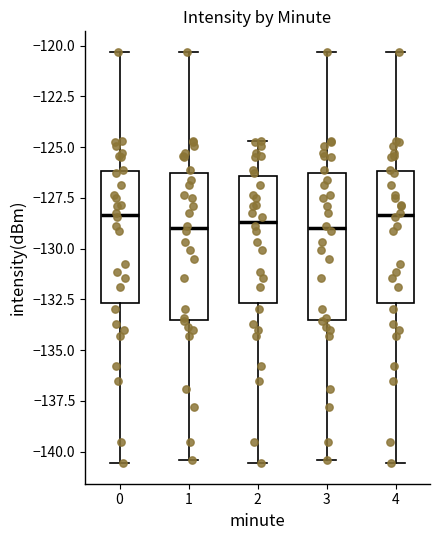

Reading left to right, transcribe this box plot: for each box, give where its median line is, the range the box spans, and where its two whiskers end, as read against the y-axis. The values are not printed on the chart, so give them approximately, as read against the axis.

0: median -128.5, box -132.5 to -126.0, whiskers -140.5 to -120.5
1: median -129.0, box -133.5 to -126.5, whiskers -140.5 to -120.5
2: median -128.5, box -132.5 to -126.5, whiskers -140.5 to -124.5
3: median -129.0, box -133.5 to -126.5, whiskers -140.5 to -120.5
4: median -128.5, box -132.5 to -126.0, whiskers -140.5 to -120.5